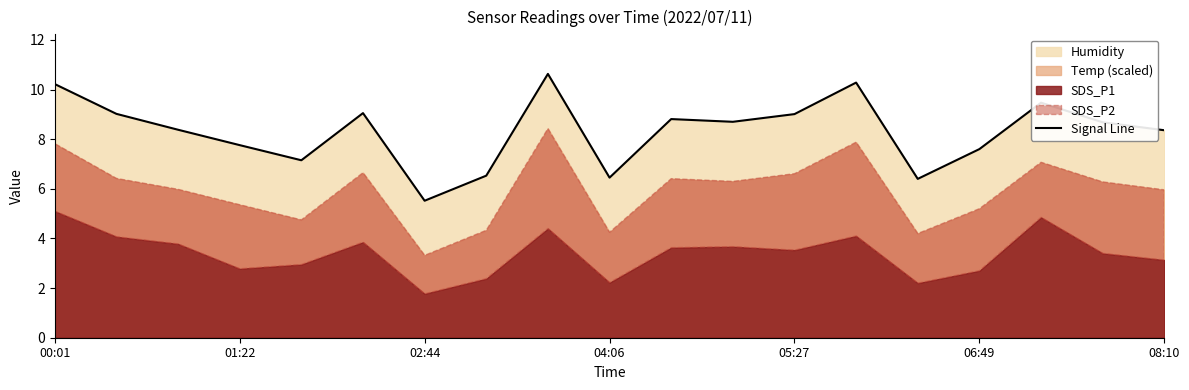

The Signal Line series shows 6.5 at 04:06. True or false?

True